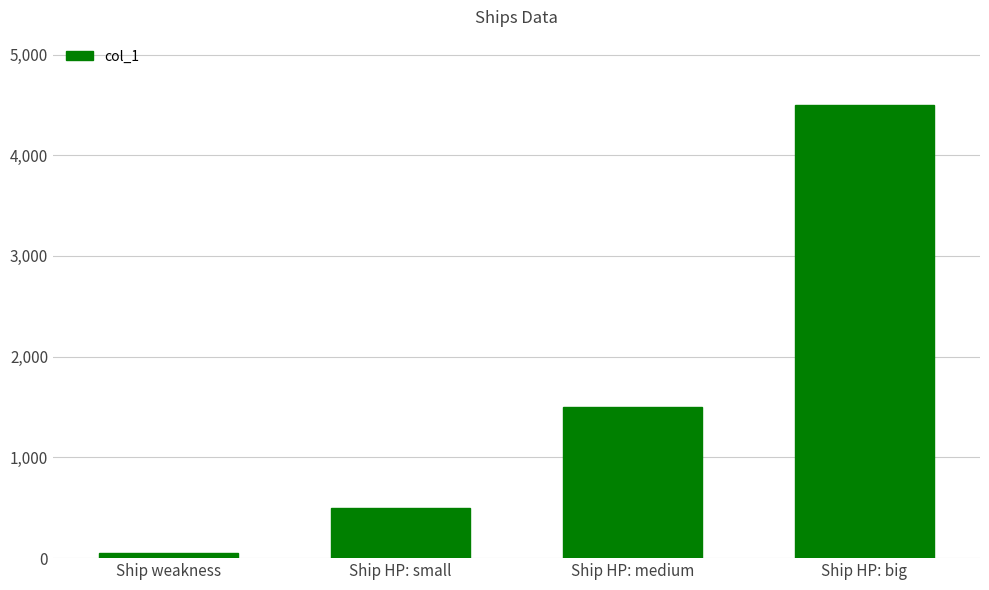

Which label corresponds to the largest value in the chart?

Ship HP: big